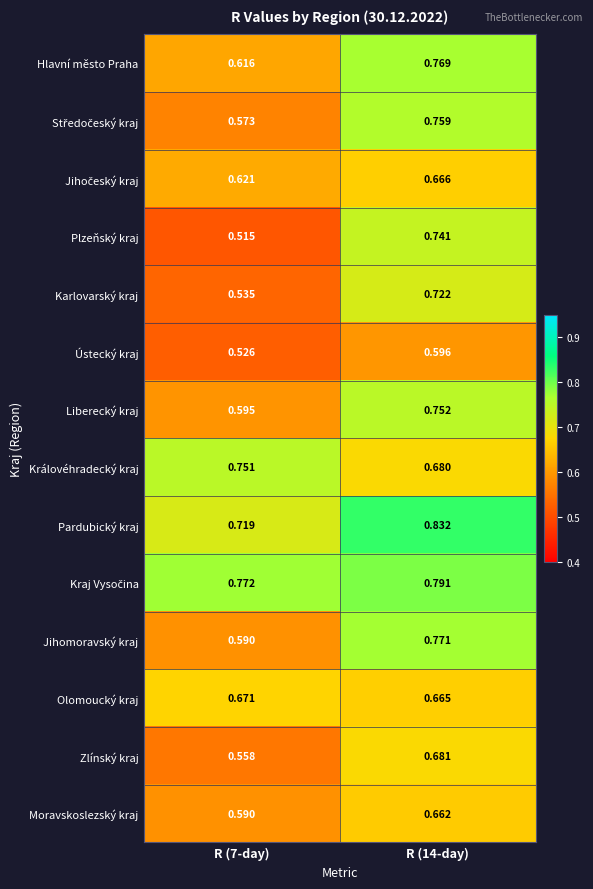

Is the value of Moravskoslezský kraj at R (14-day) greater than the value of Hlavní město Praha at R (7-day)?

Yes